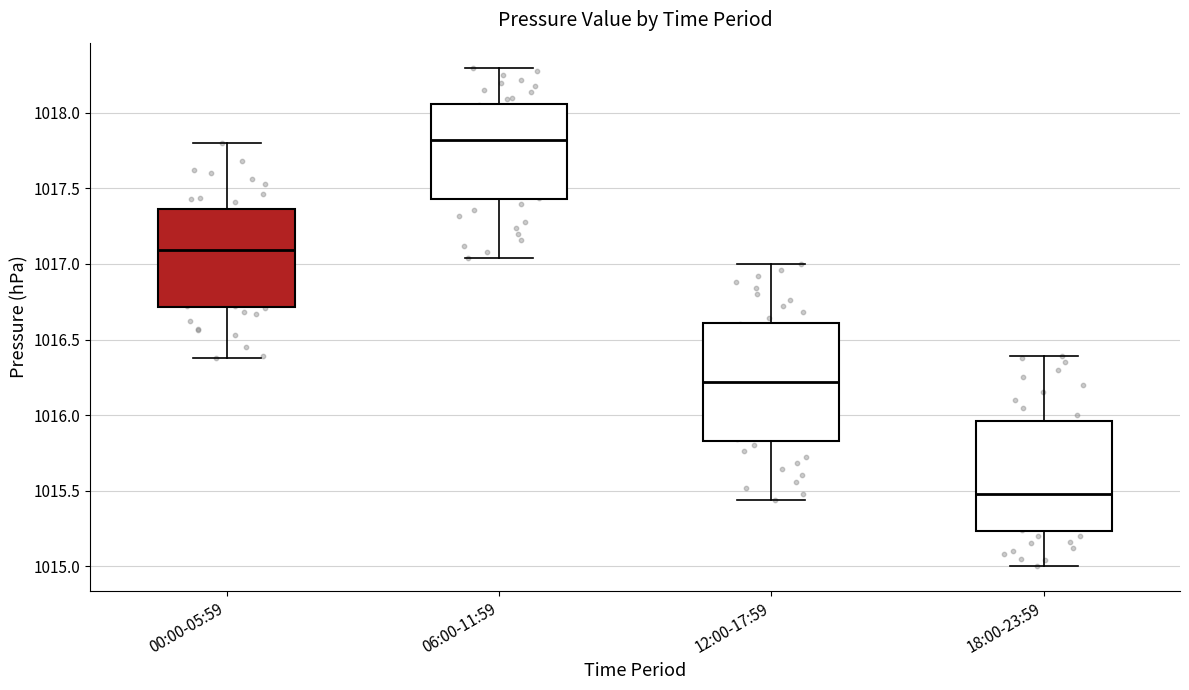

Which box has the highest median line?

06:00-11:59